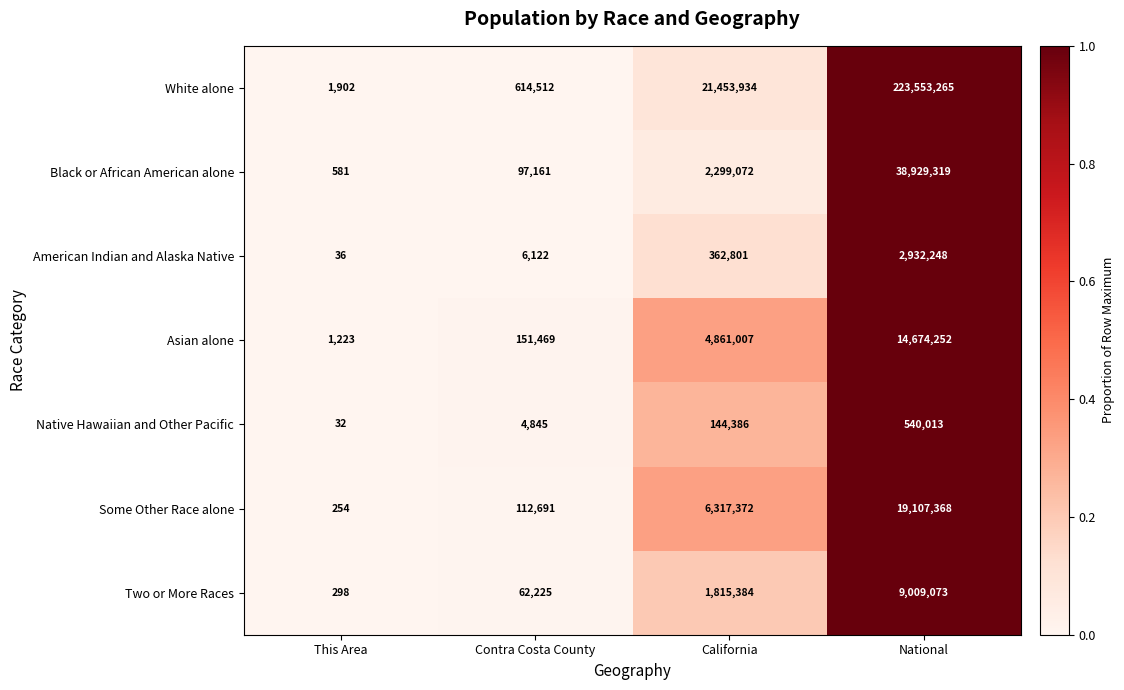

At Contra Costa County, list the series in order from largest to smallest.

White alone, Asian alone, Some Other Race alone, Black or African American alone, Two or More Races, American Indian and Alaska Native, Native Hawaiian and Other Pacific